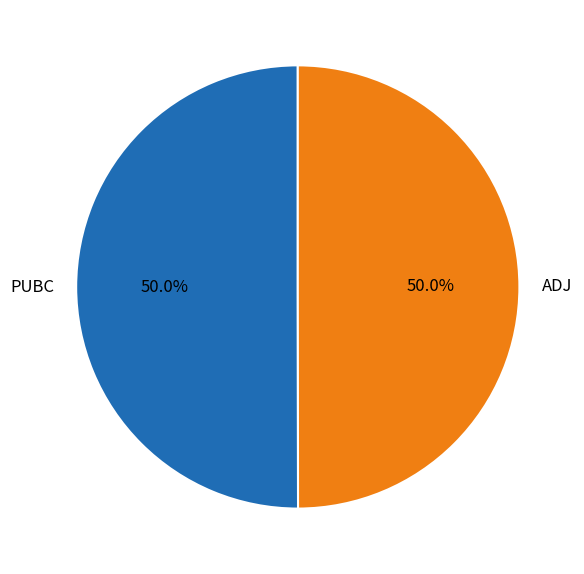

The PUBC slice represents 39% of the pie. True or false?

False